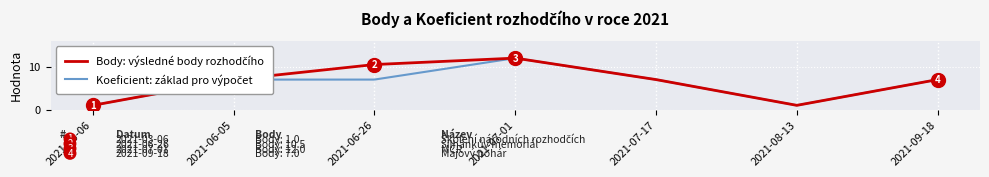

What is the minimum value shown in the chart?

1.0